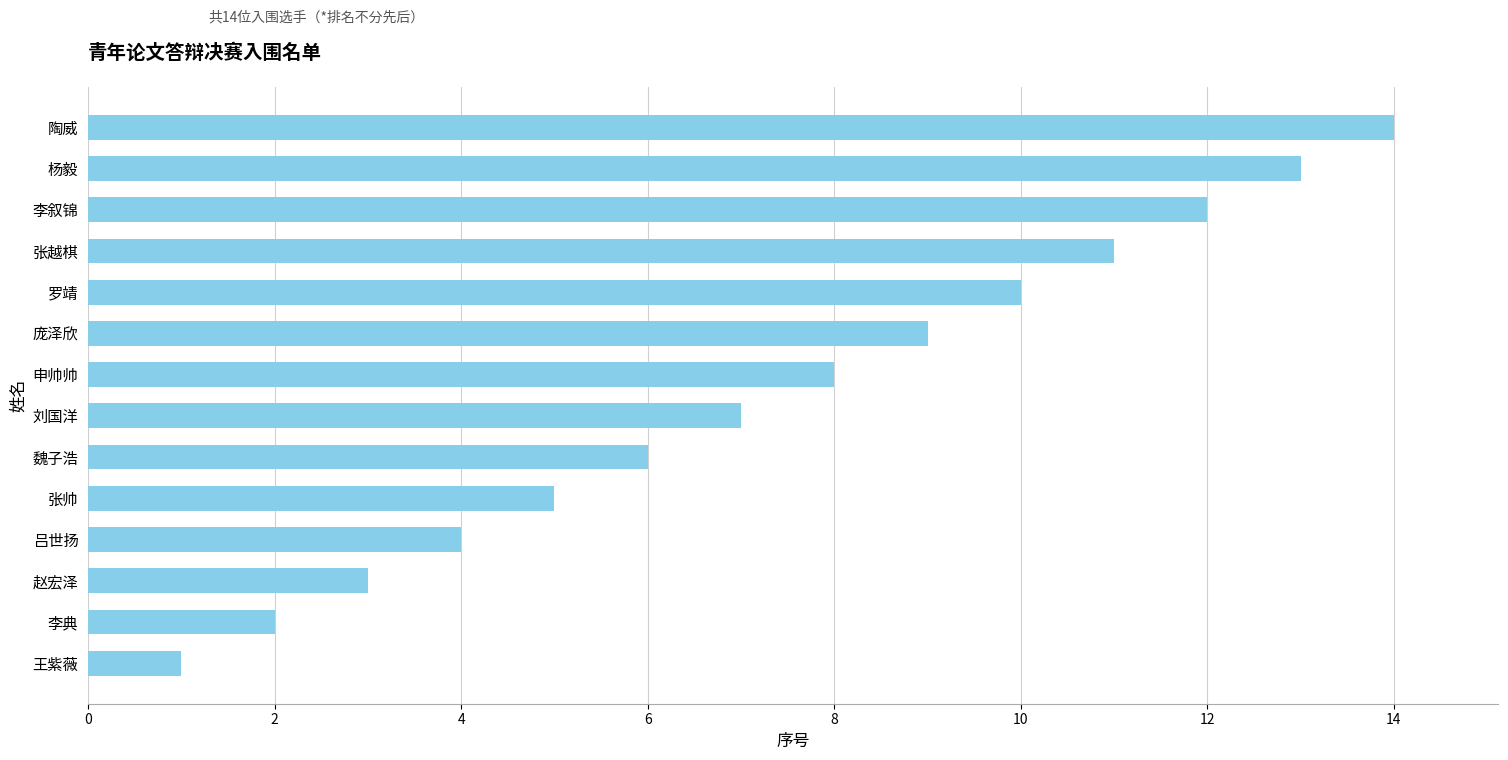

What is the greatest value displayed?

14